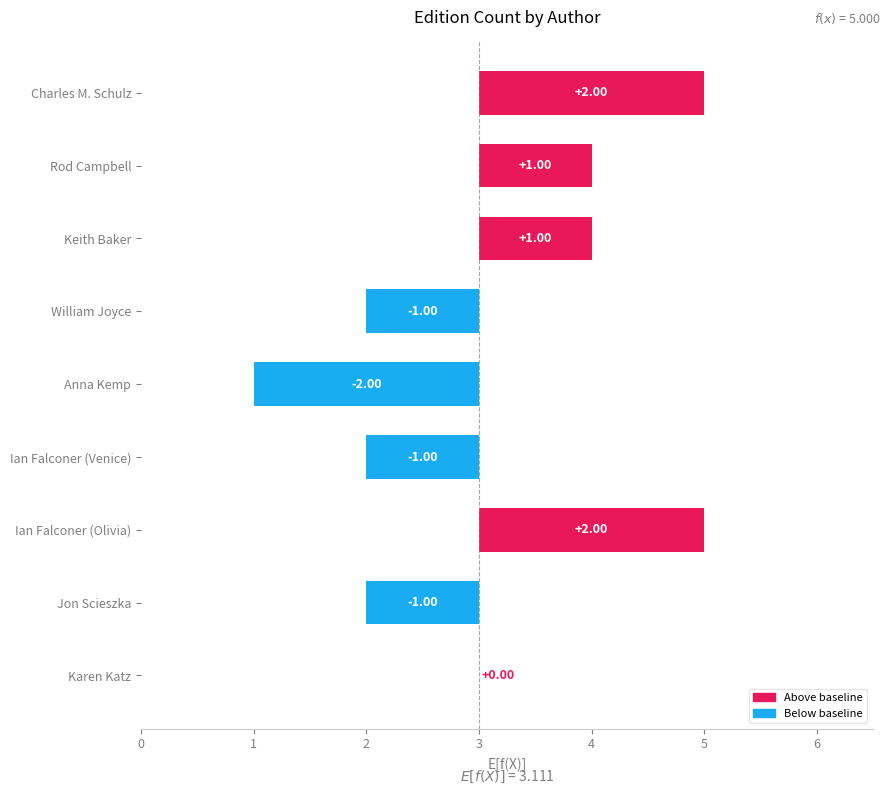

How many data points does each series have?

9